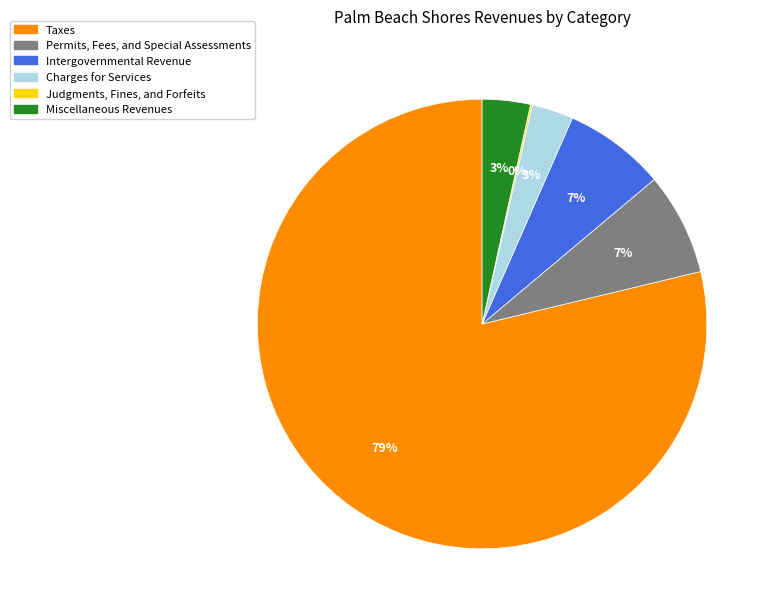

True or false: Intergovernmental Revenue accounts for 7% of the total.

True